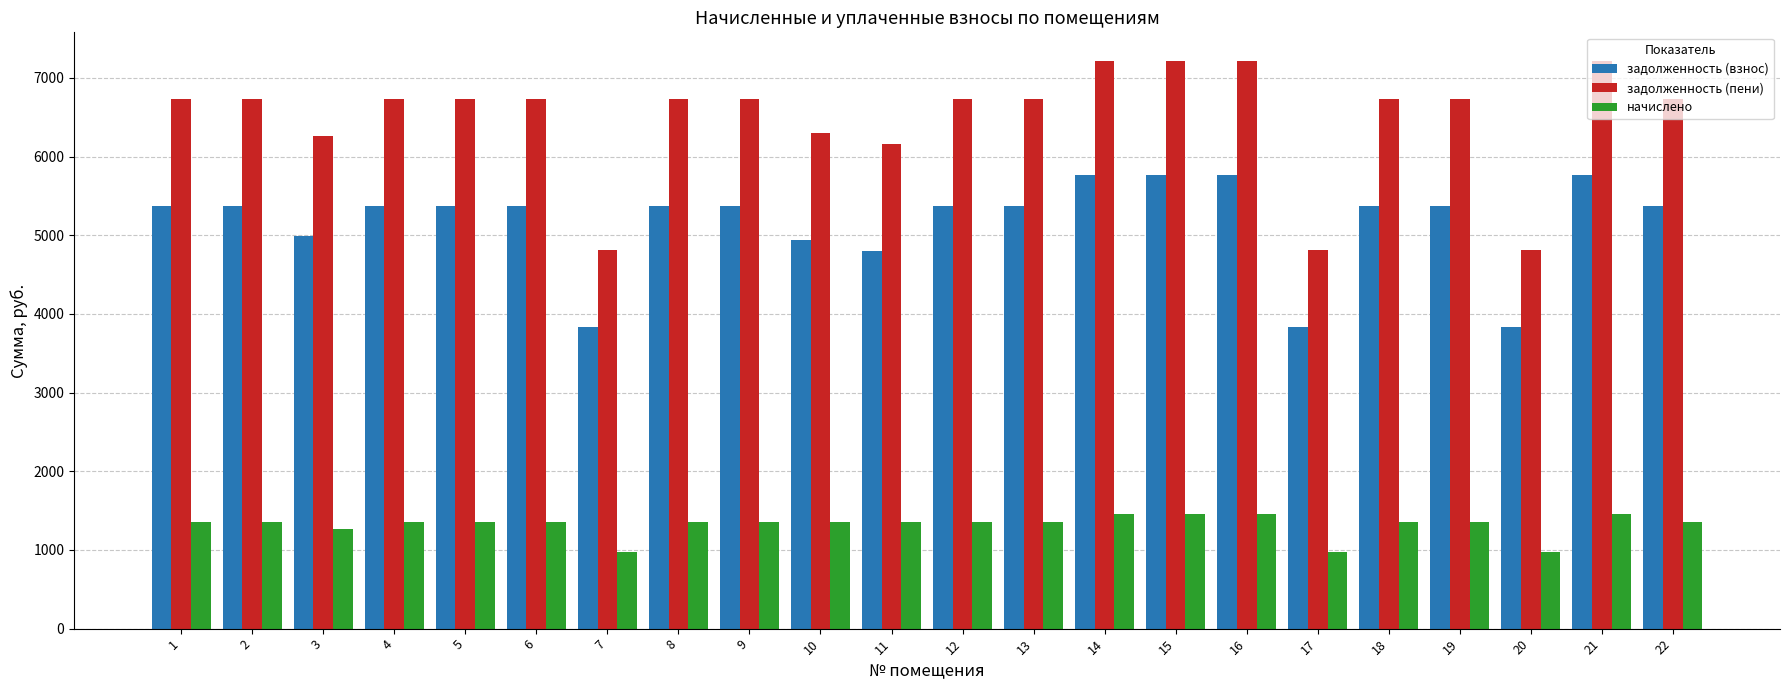

Is the value of задолженность (взнос) at 7 greater than the value of начислено at 20?

Yes